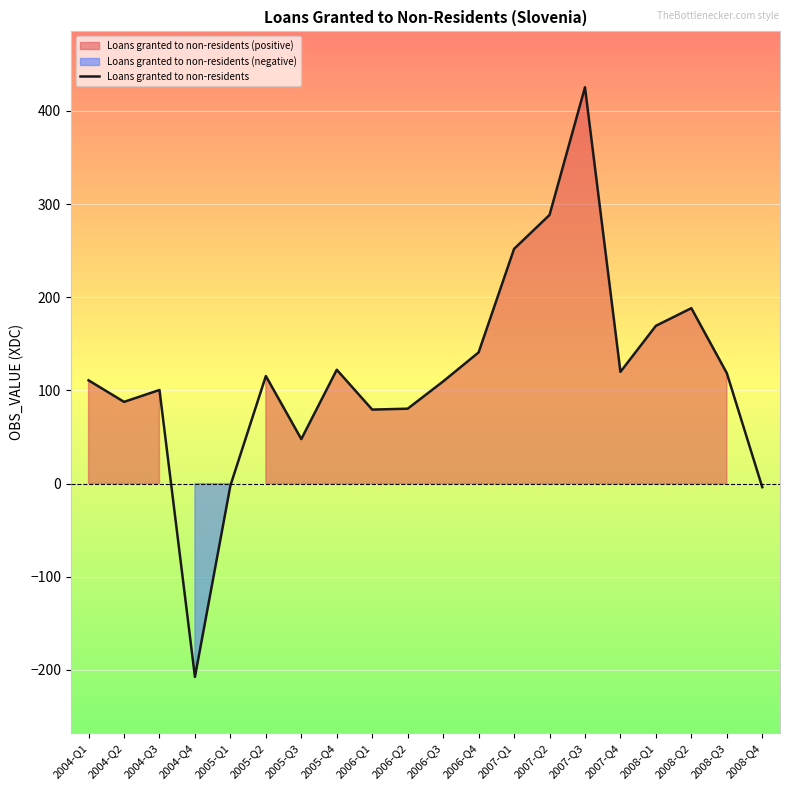

True or false: there are more than 2 points higher than both neighbors.

True